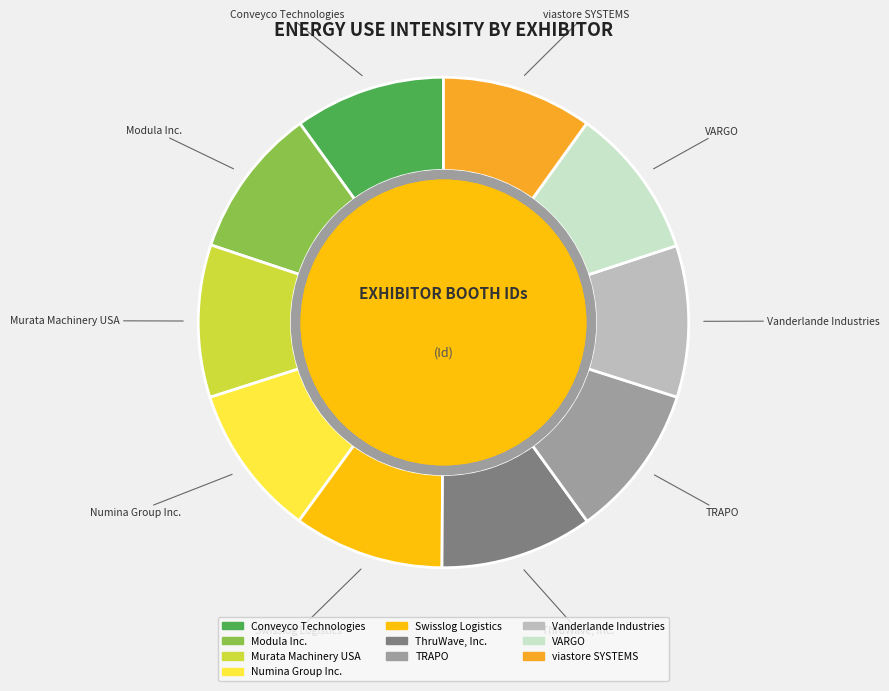

The VARGO slice represents 17% of the pie. True or false?

False